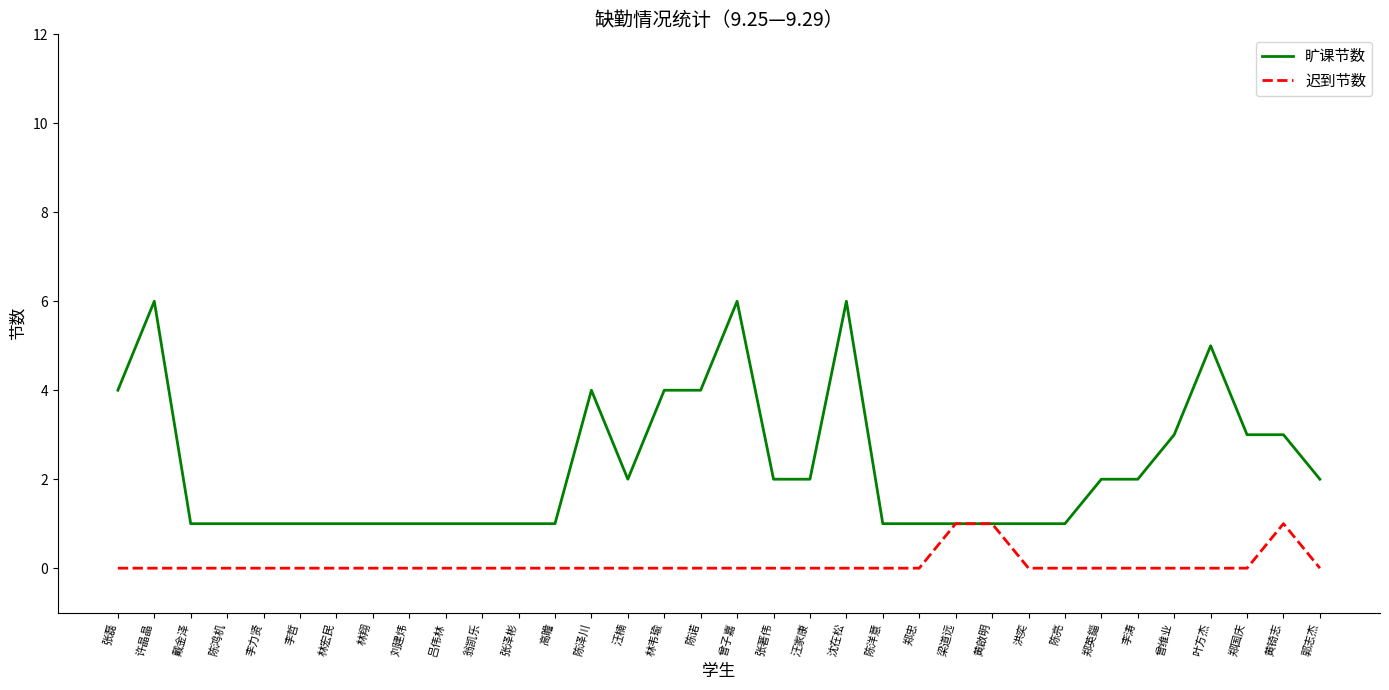

Is the value of 迟到节数 at 梁道远 greater than the value of 旷课节数 at 曾维业?

No